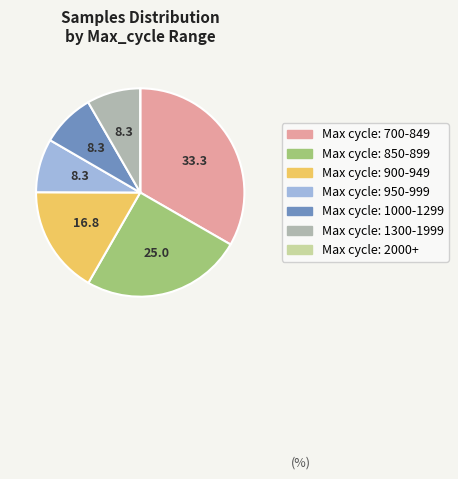

Does any single category account for the majority?

No